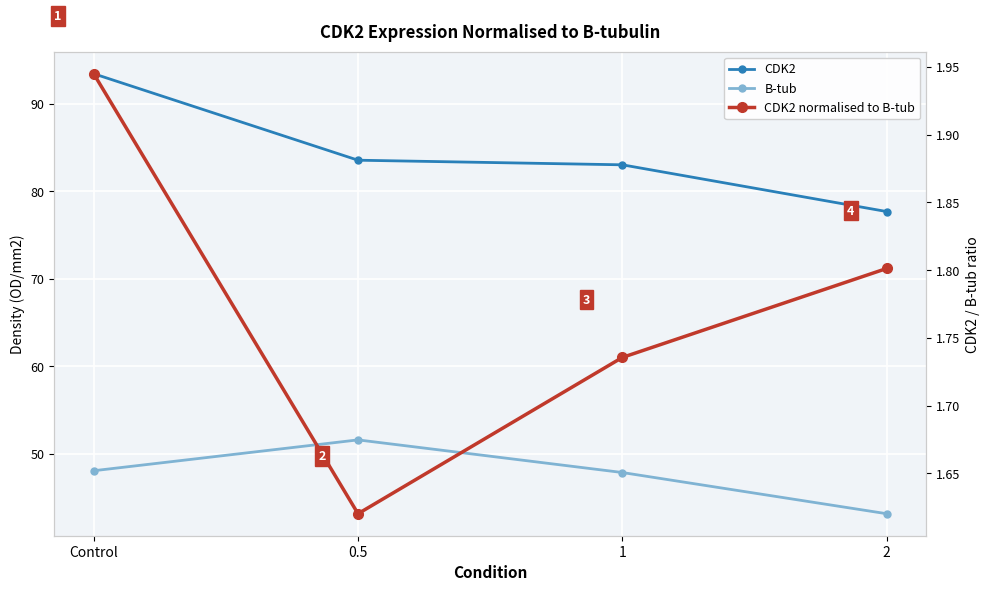

What is the average value of the B-tub series?

47.6